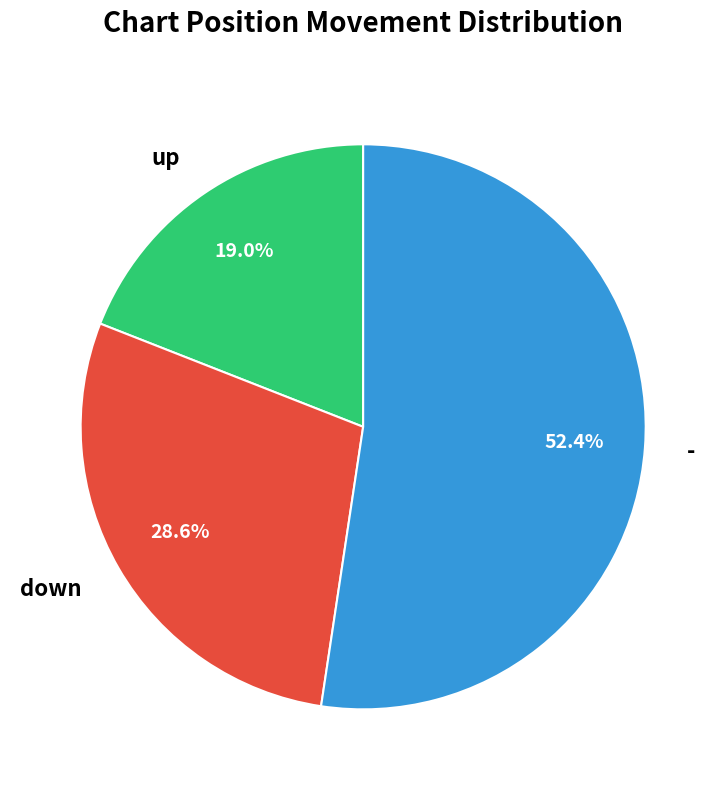

To the nearest percent, what portion does down represent?

29%